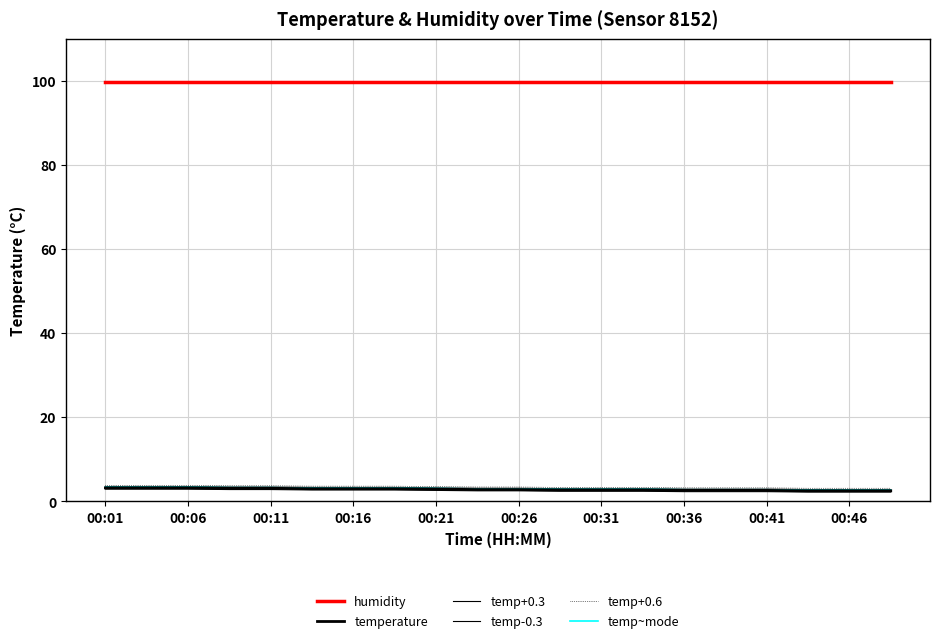

True or false: temp~mode and temp-0.3 cross at least once.

False